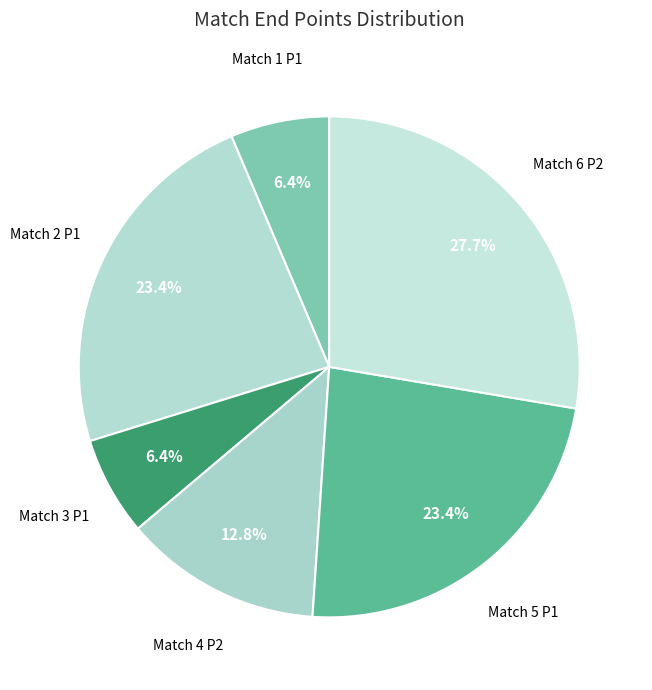

Is there a majority slice in this chart?

No